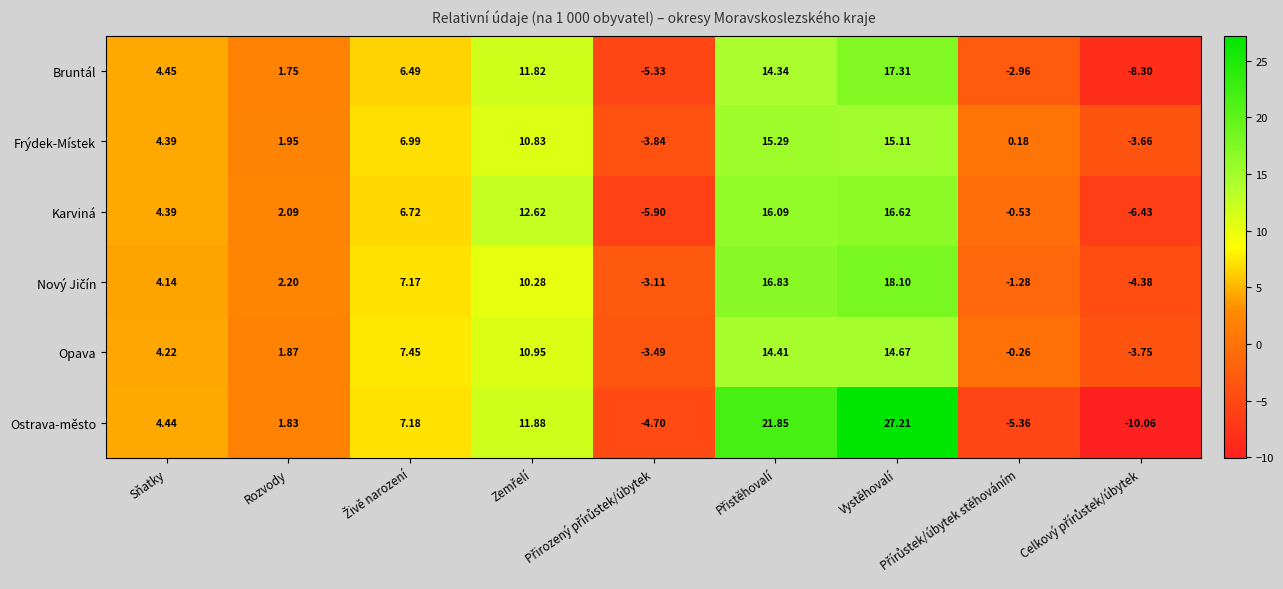

Which series has the largest total across all categories?

Ostrava-město